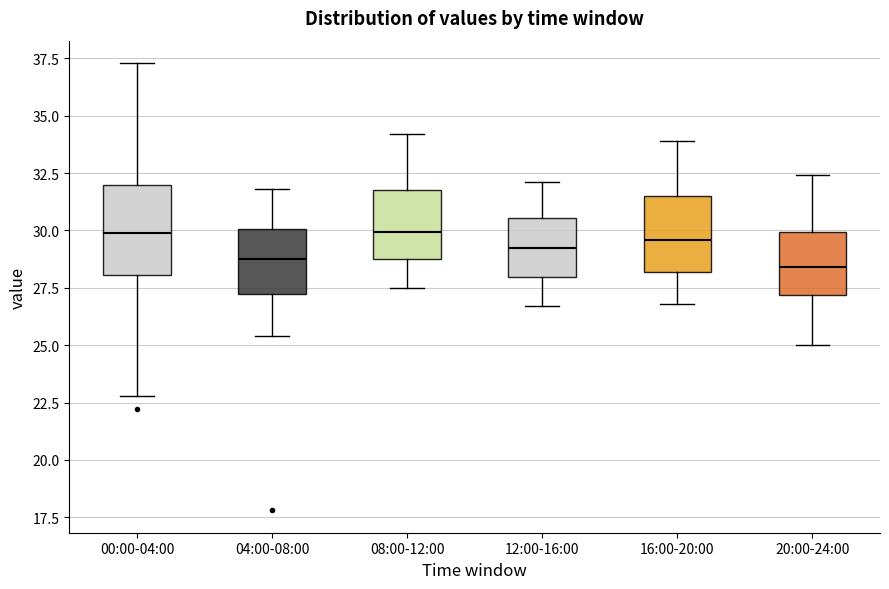

Where is the lower edge of the box for 12:00-16:00 on the y-axis? The values are not printed on the chart, so give them approximately, as read against the axis.

28.0